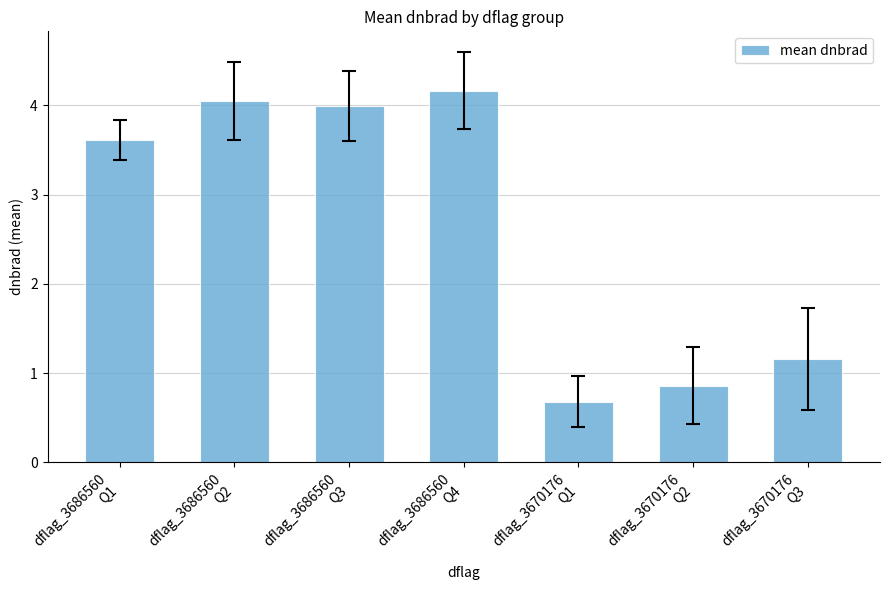

The chart shows a value of 0.7 at dflag_3670176
Q1. True or false?

True